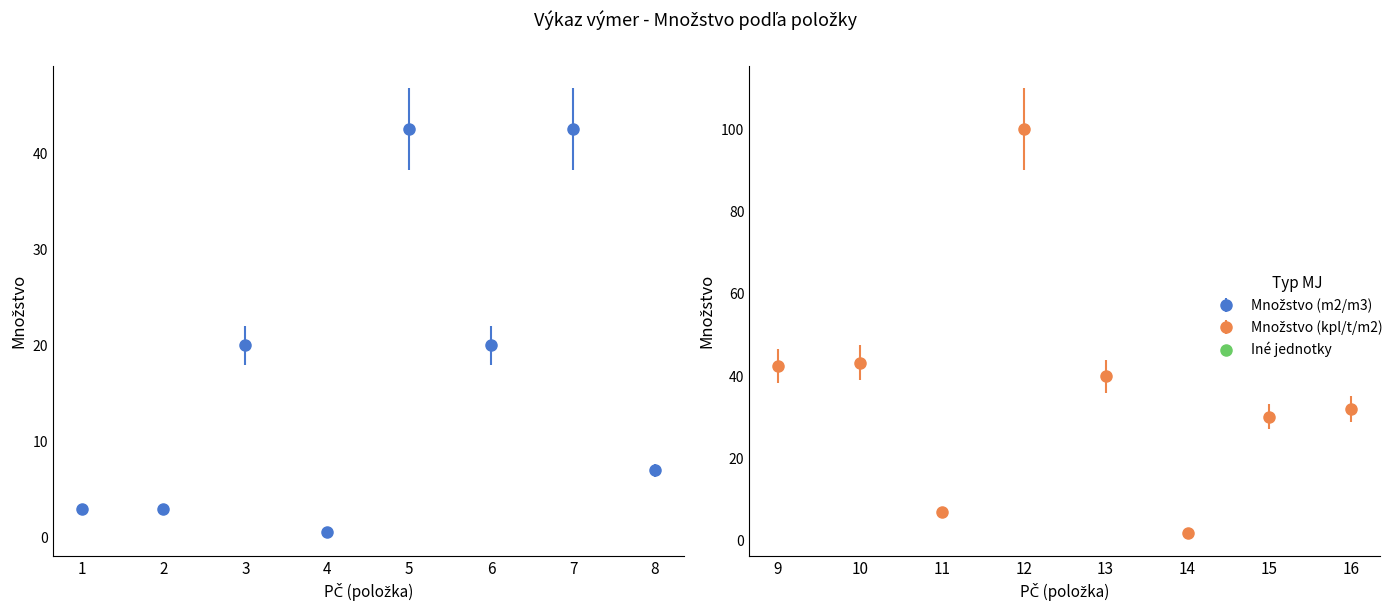

Is the value of Množstvo (MJ) at 10 greater than the value of PČ at 1?

Yes